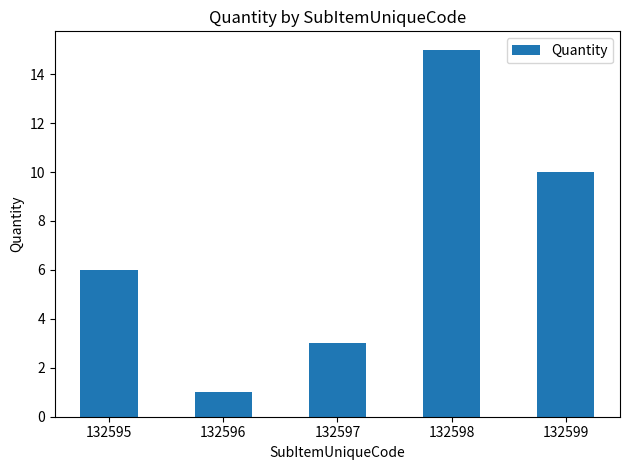

Rank the categories by value from lowest to highest.

132596, 132597, 132595, 132599, 132598